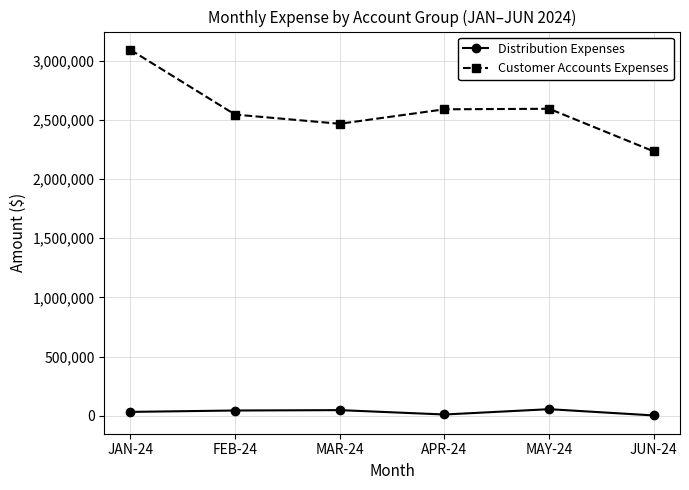

Which series has the largest range (max minus min)?

Customer Accounts Expenses